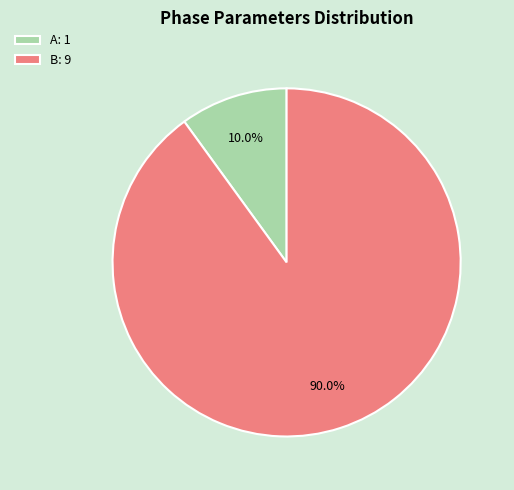

To the nearest percent, what percentage of the pie is A?

10%